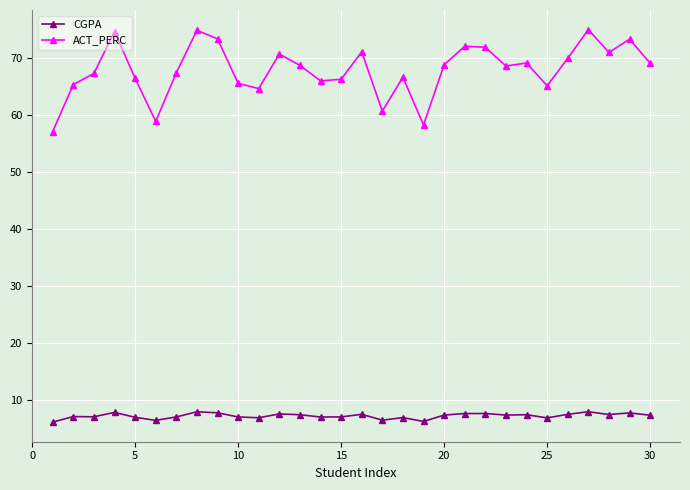

What are all the series names shown in the legend?

CGPA, ACT_PERC